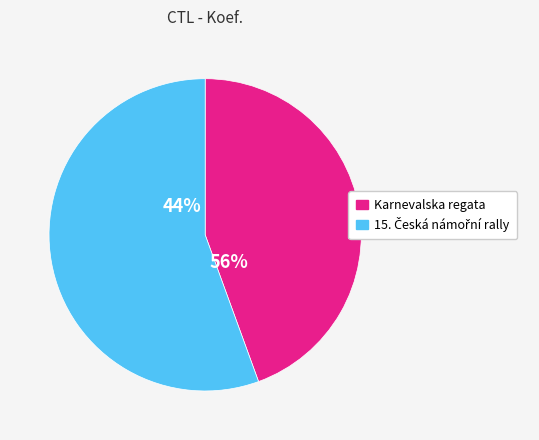

What is the total percentage of 114205 and 117017?

100.0%